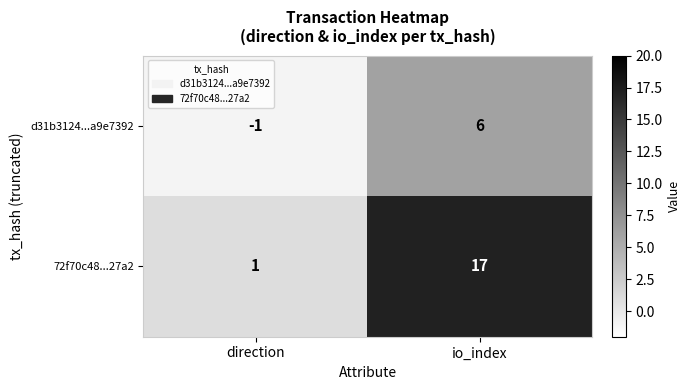

At how many categories does at least one series exceed 9?

1